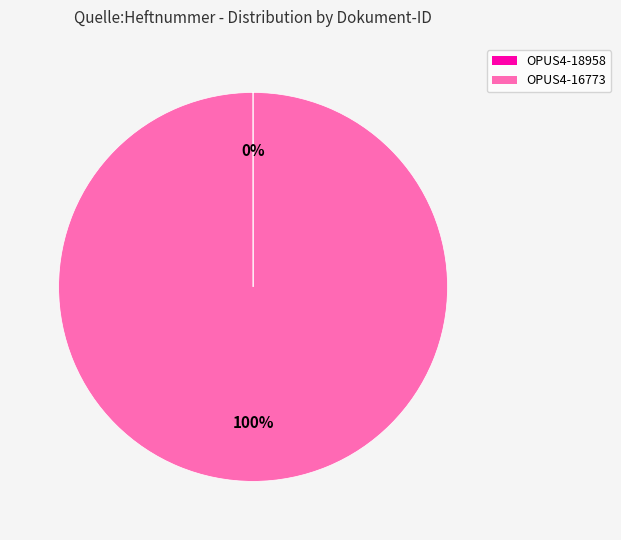

The OPUS4-16773 slice represents 94% of the pie. True or false?

False